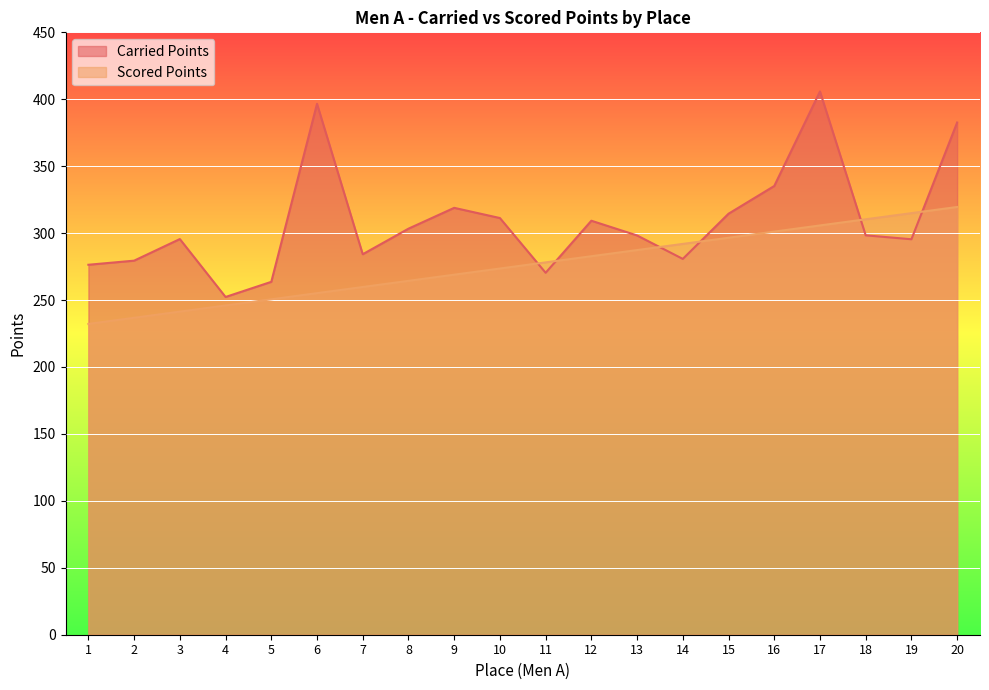

What is the approximate value of Carried Points at 2?

279.4